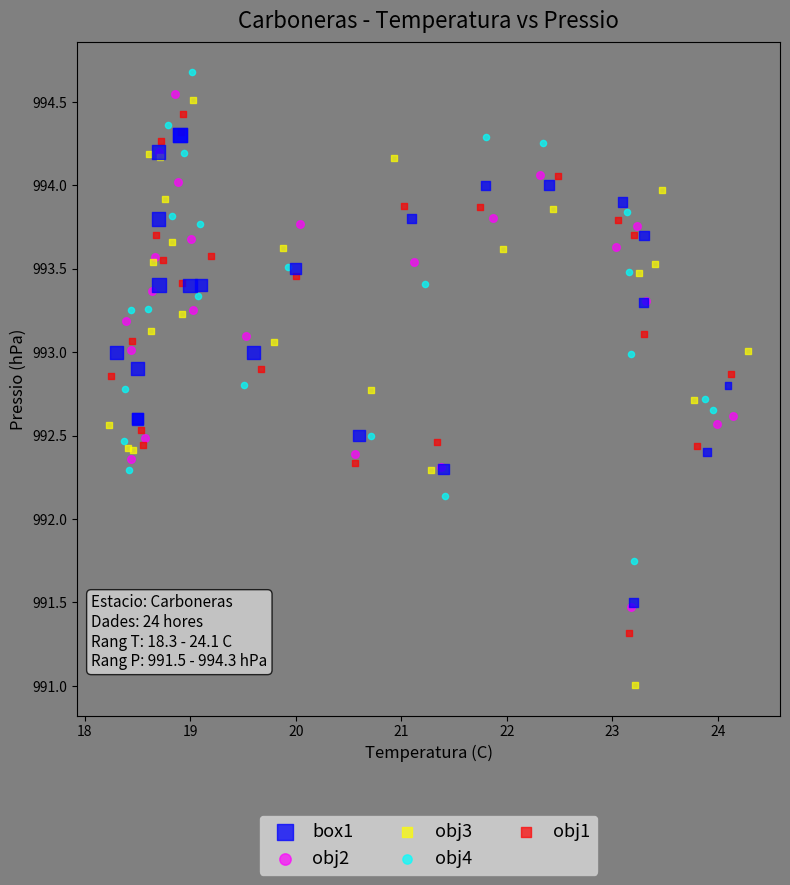

Which series has the widest spread of Y values?

obj3